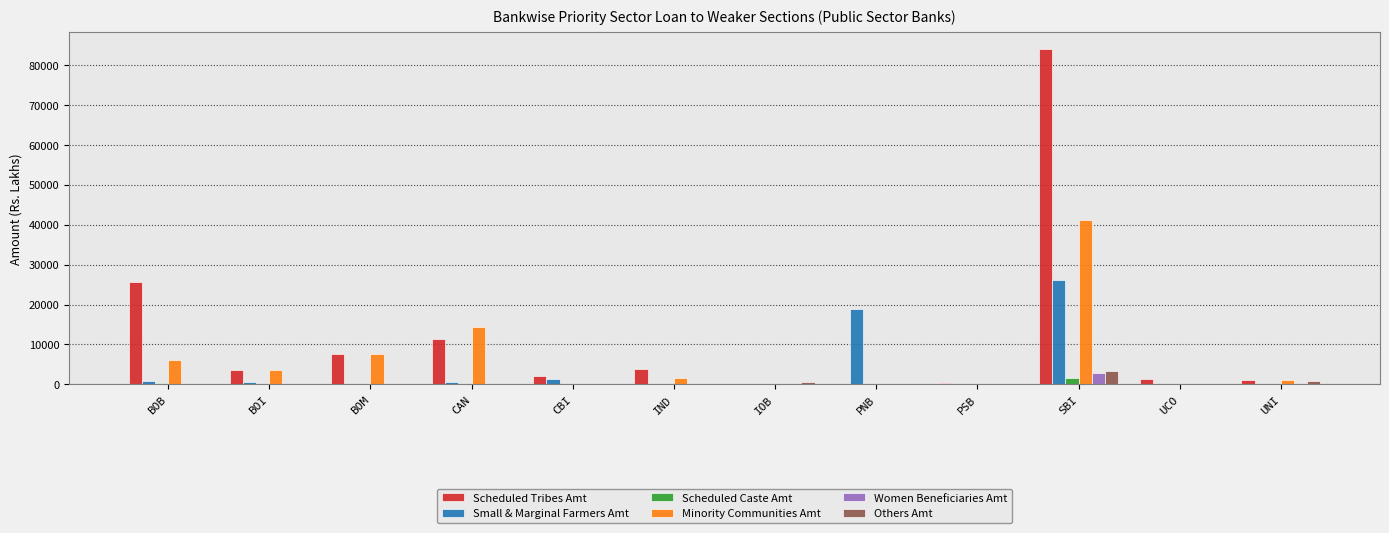

Which series changed the most between BOI and IND?

Minority Communities Amt